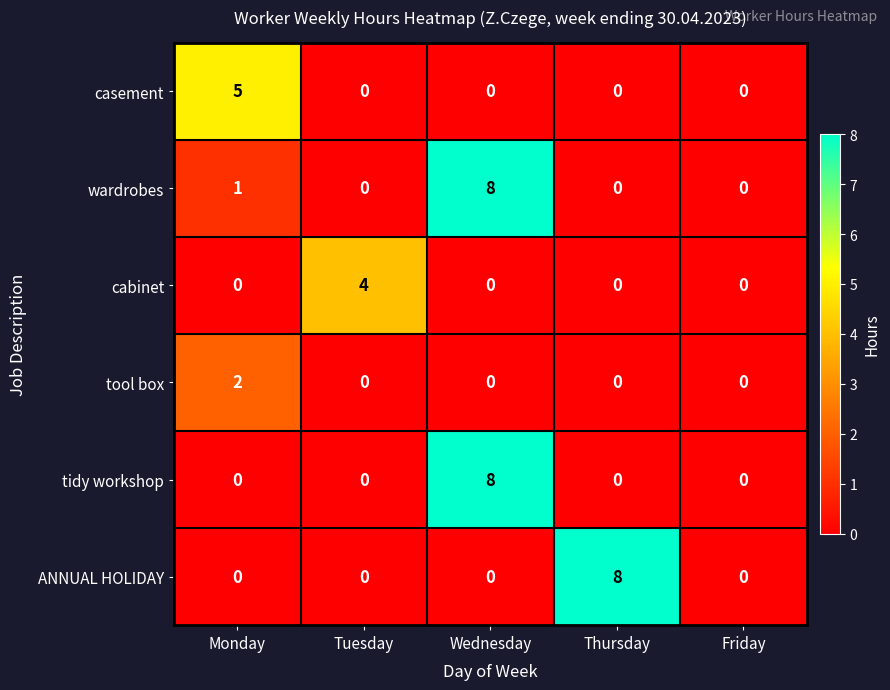

Count the number of data series in this chart.

6